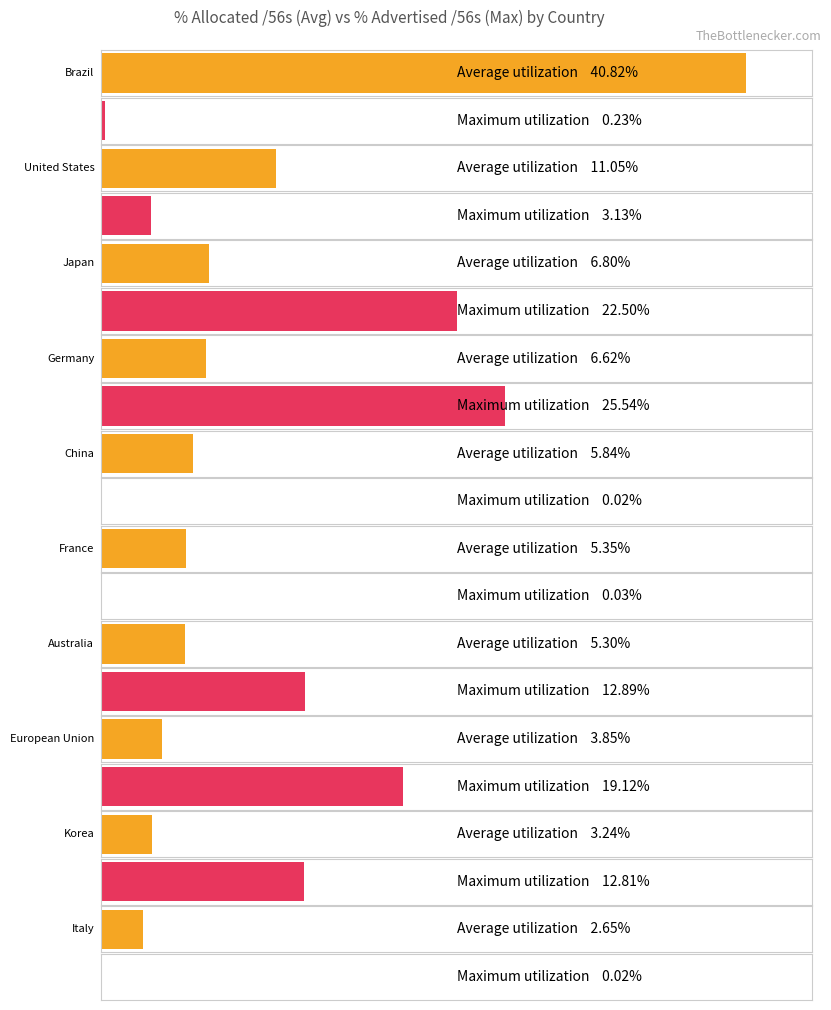

What is the greatest value displayed?

40.8